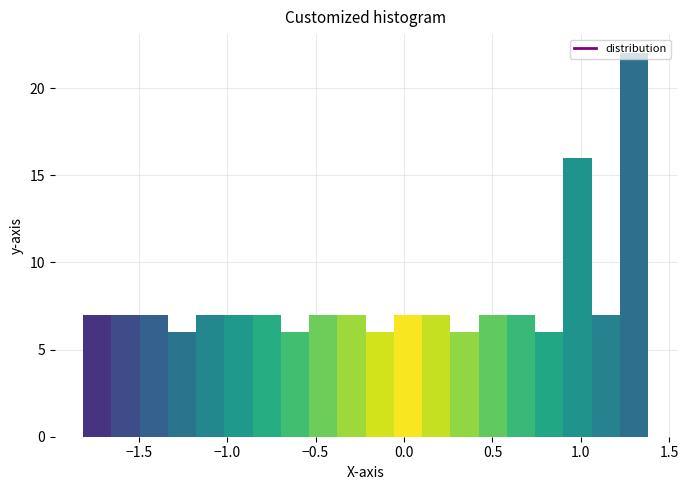

Read against the x-axis, roughly where is the centre of the tallest bar?

1.30